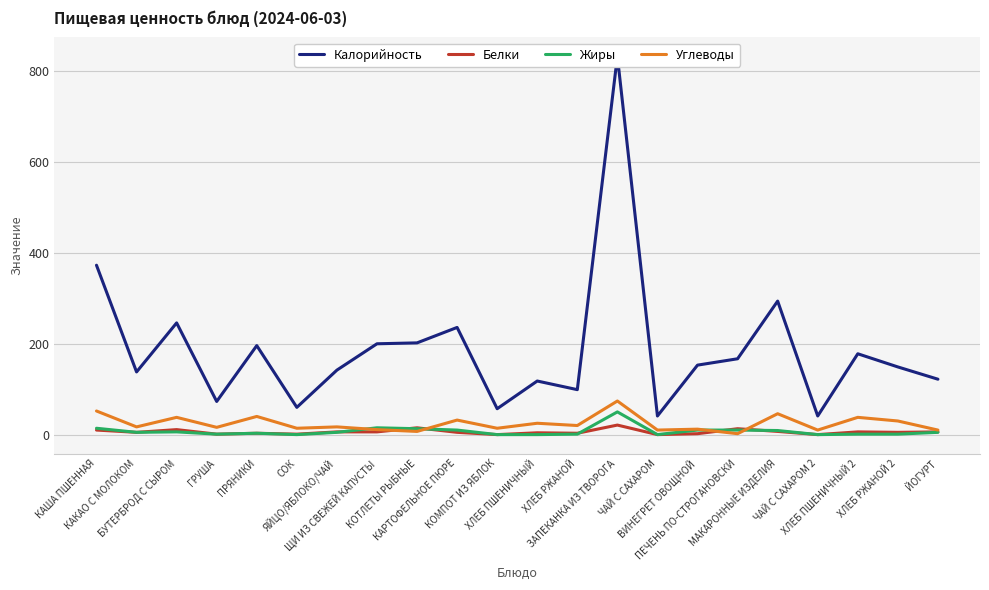

True or false: Жиры and Калорийность cross at least once.

False